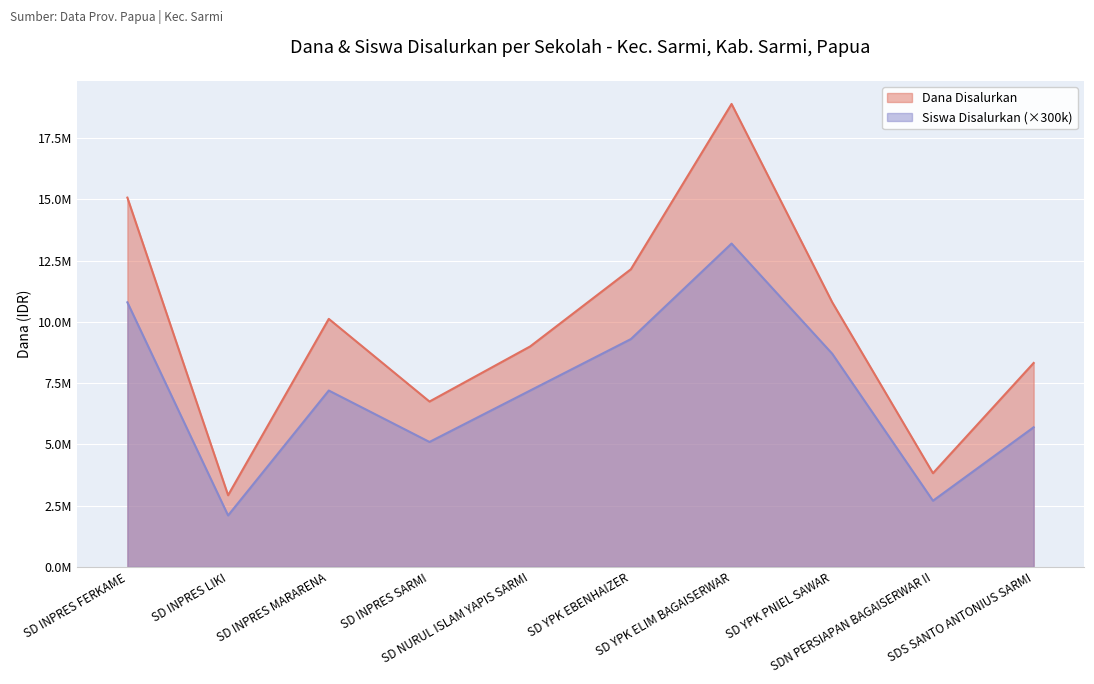

What is the smallest value displayed?

2100000